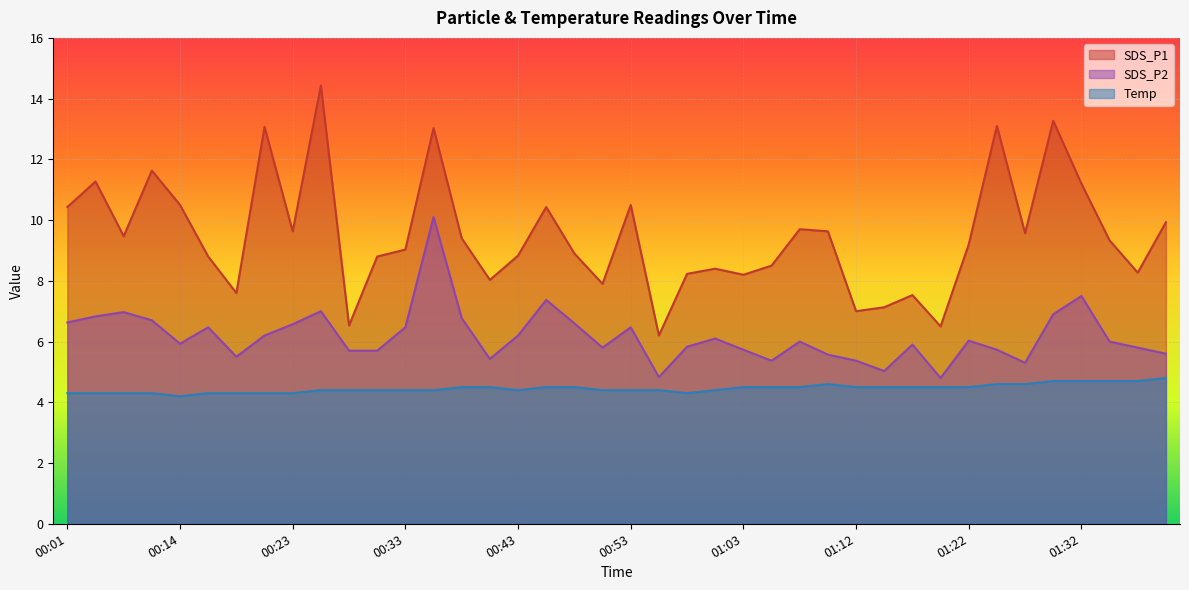

What is the approximate value of SDS_P2 at 01:17?

5.9